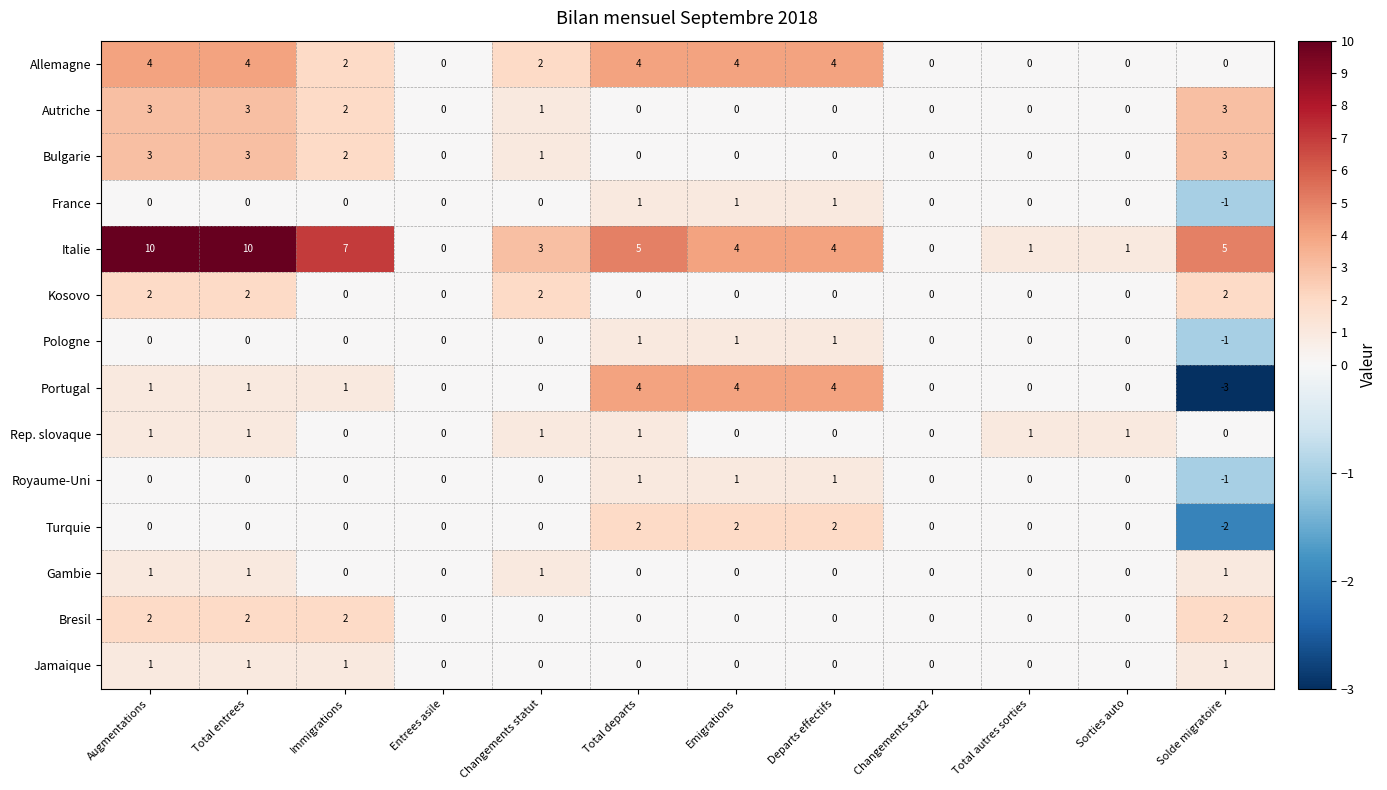

What is the total value across all series at Changements statut?

11